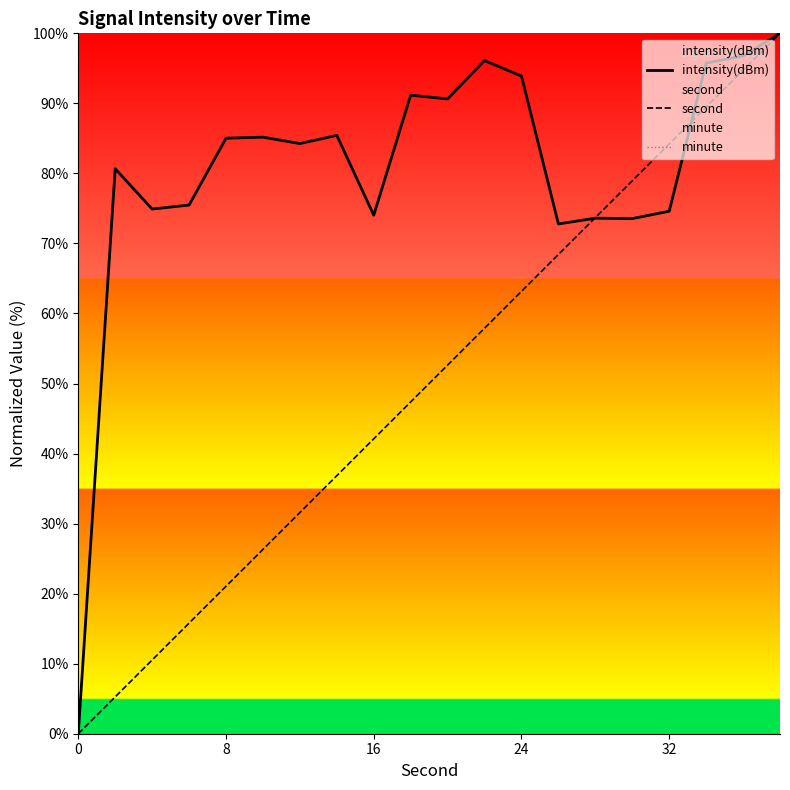

What is the highest value of the intensity(dBm) series?

100.0